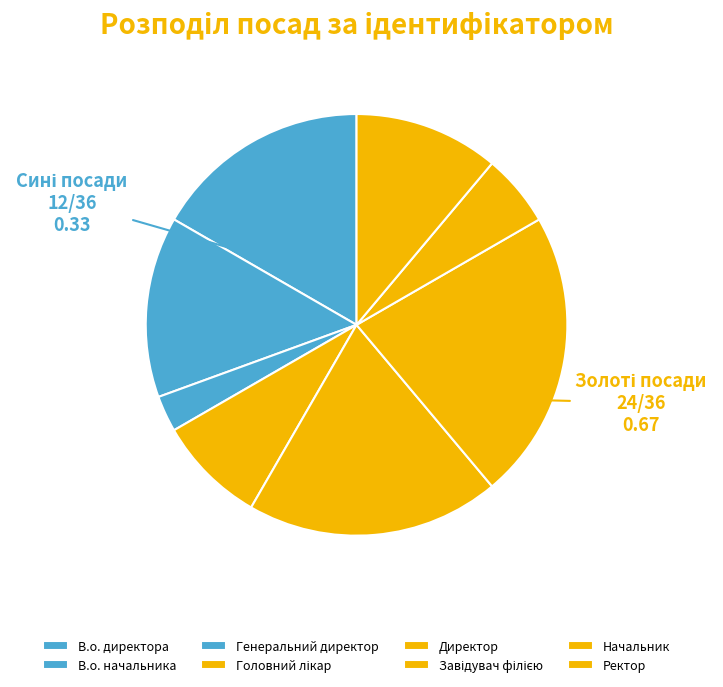

Count the number of slices in the pie.

8